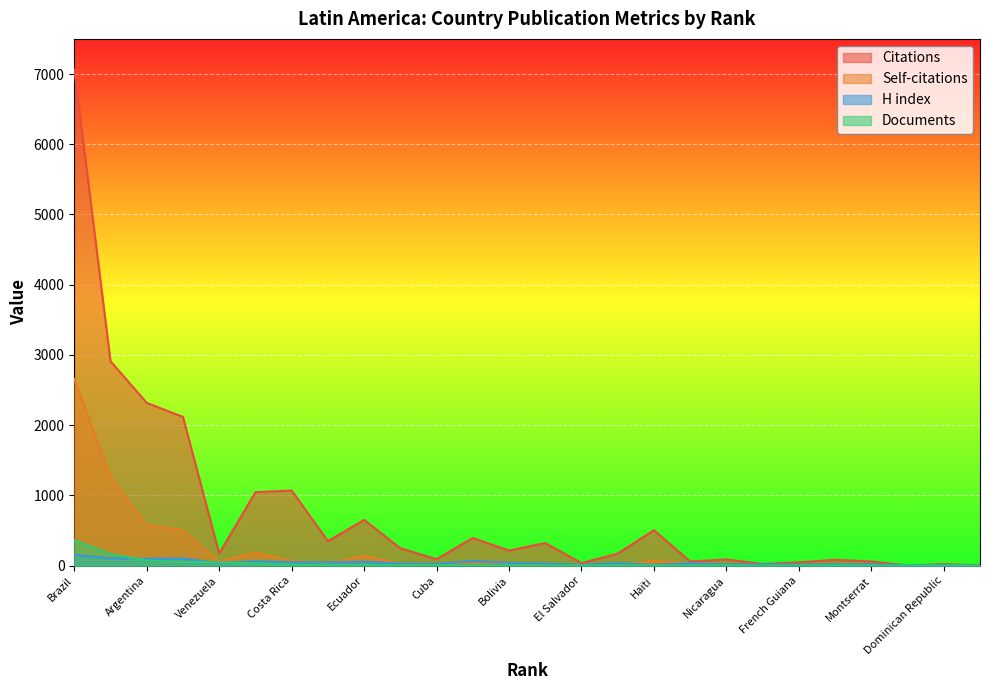

How many values in the H index series exceed 34?

12